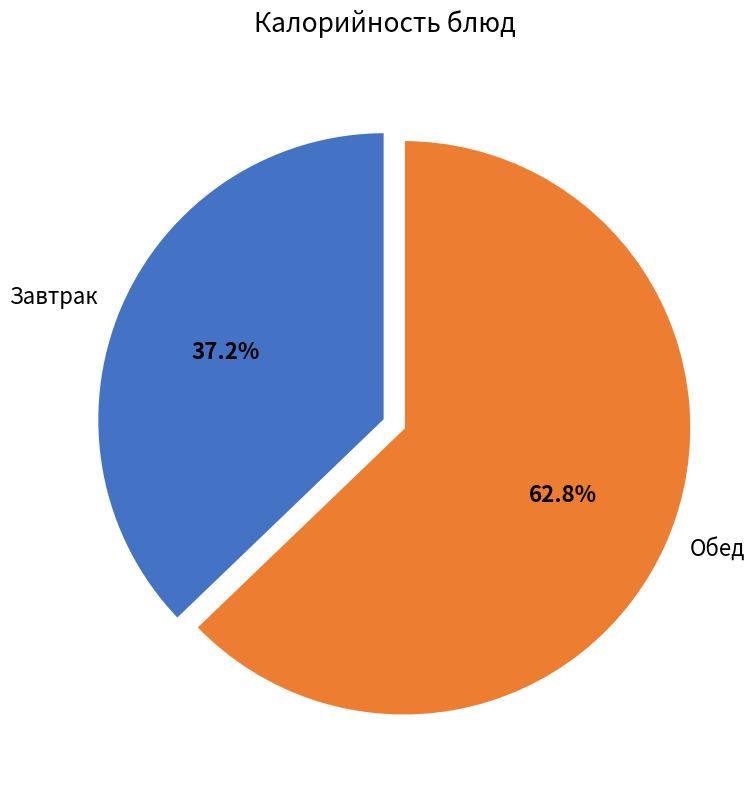

Rank the categories by value from lowest to highest.

Завтрак, Обед